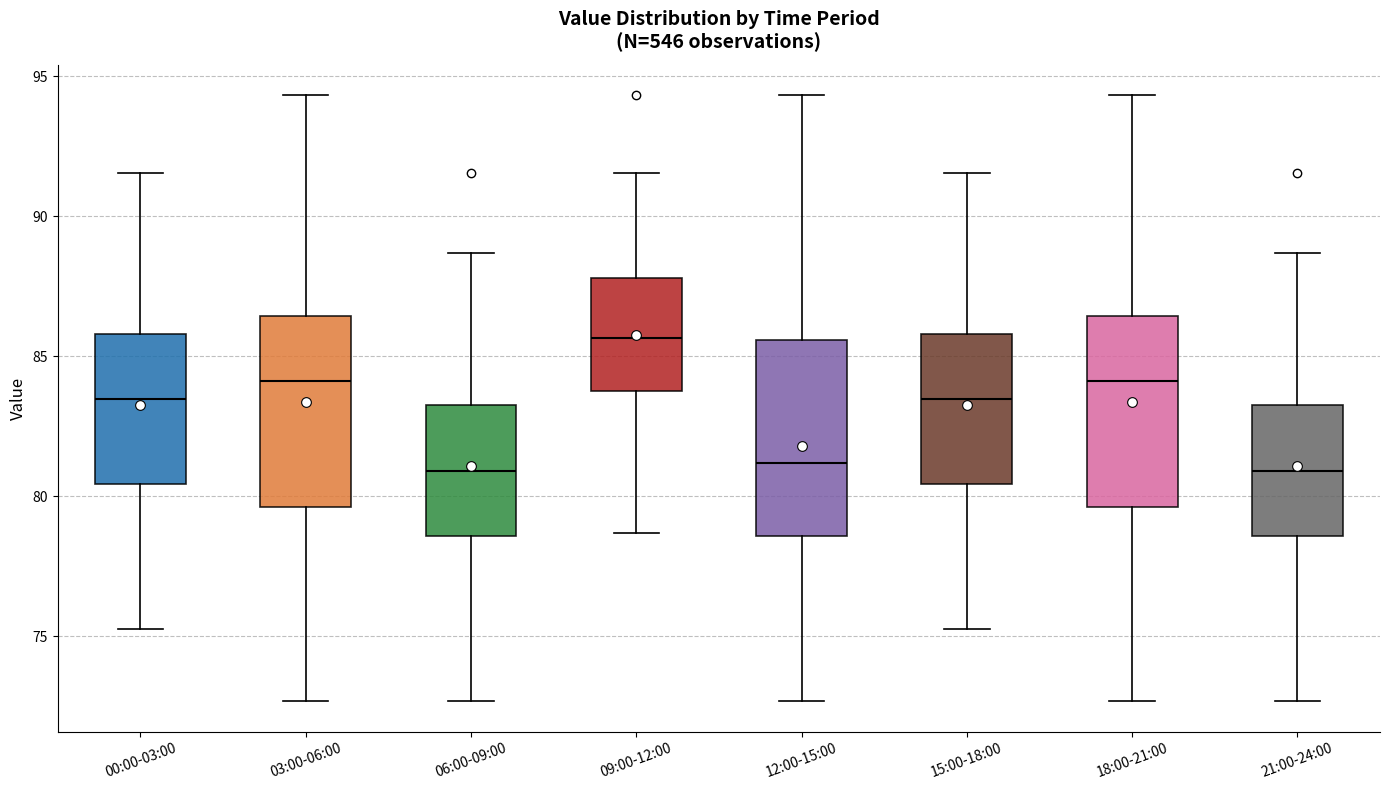

Where is the lower edge of the box for 21:00-24:00 on the y-axis? The values are not printed on the chart, so give them approximately, as read against the axis.

78.5